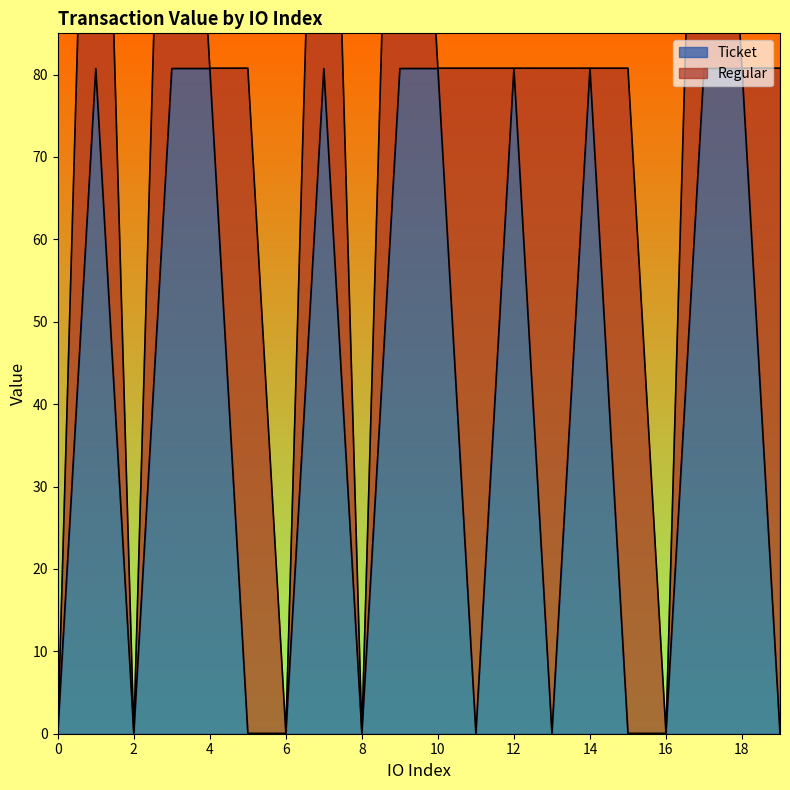

The chart shows a value of 0.0 at 2. True or false?

True